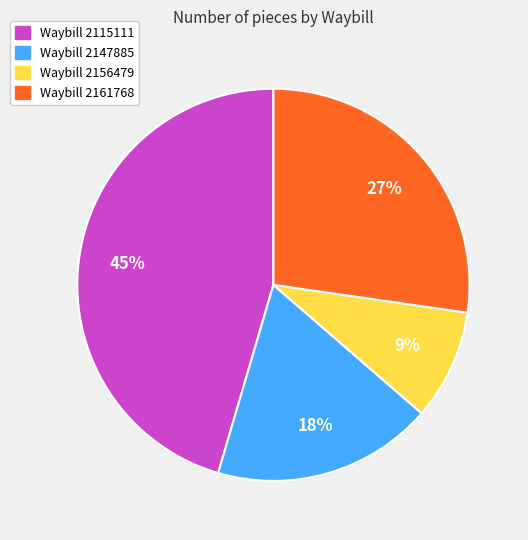

What is the largest slice in the pie chart?

Waybill 2115111